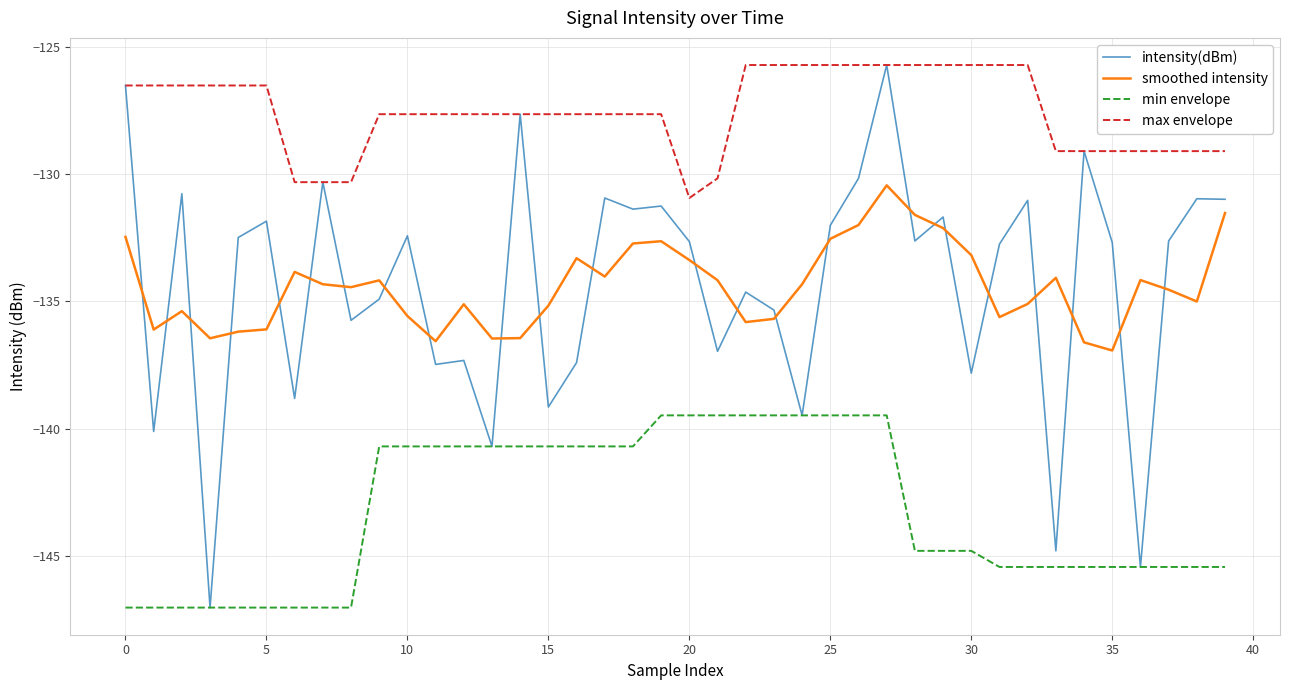

True or false: smoothed intensity and max envelope intersect in this chart.

False